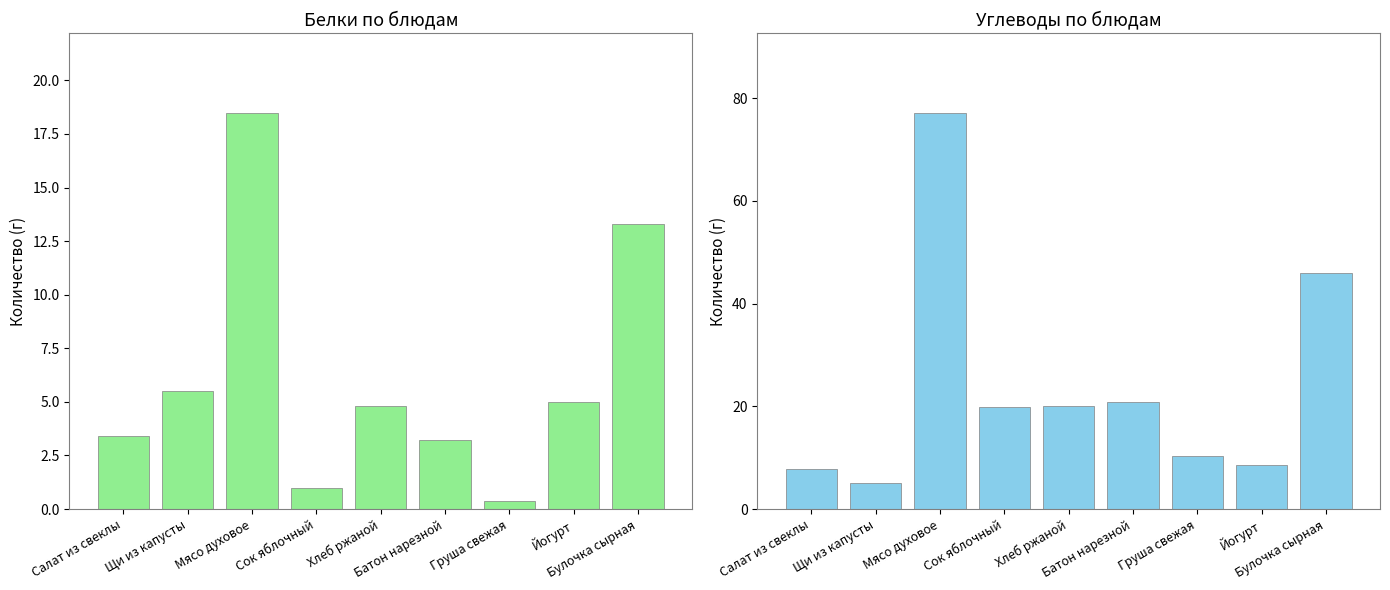

What is the label of the 4th bar from the left?

Сок яблочный